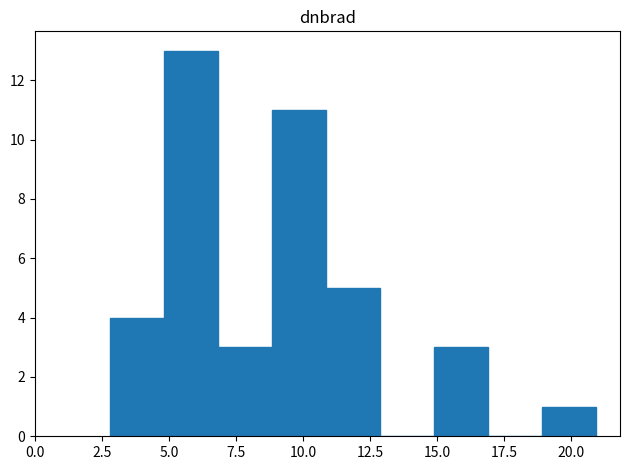

What is the height of the bar covering 5 to 7 on the x-axis? Neither the bar edges nor the heights are printed on the chart, so give them approximately, as read against the axes.

13